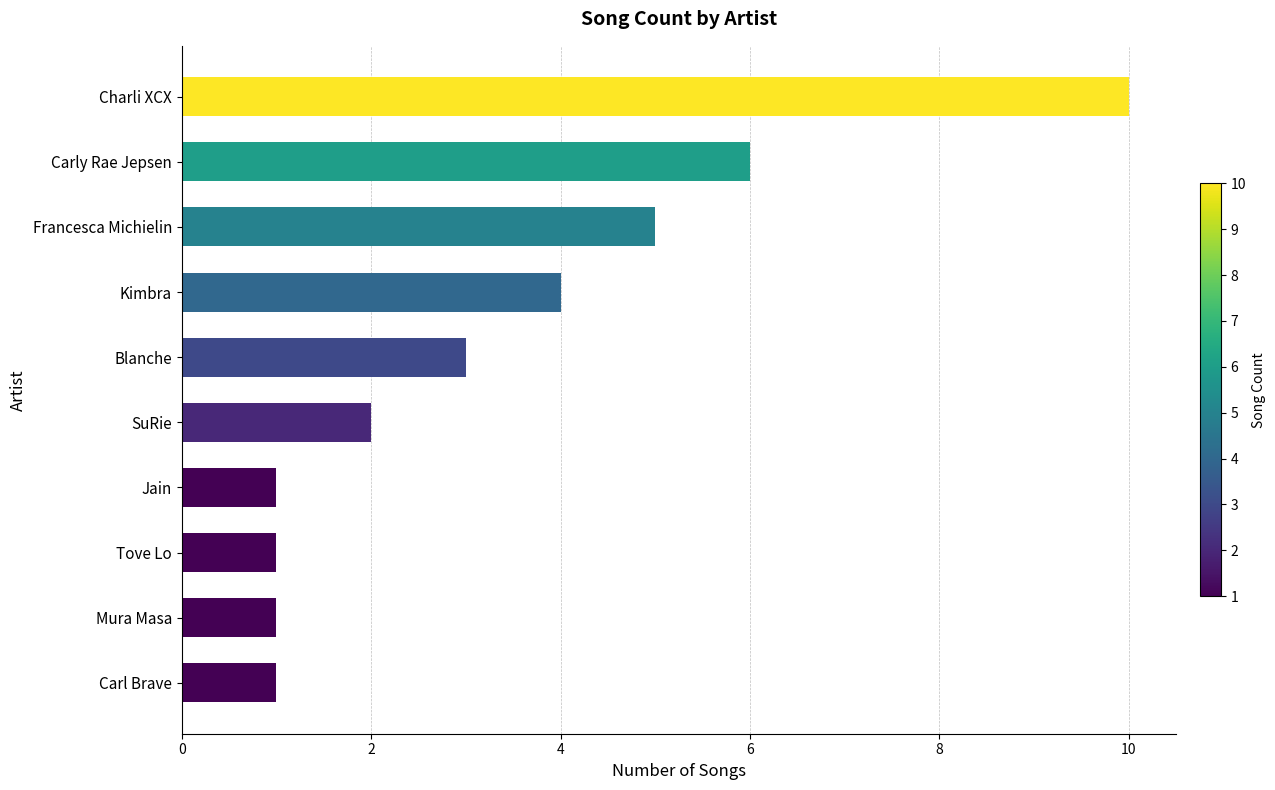

The value at Carly Rae Jepsen is 10. True or false?

False